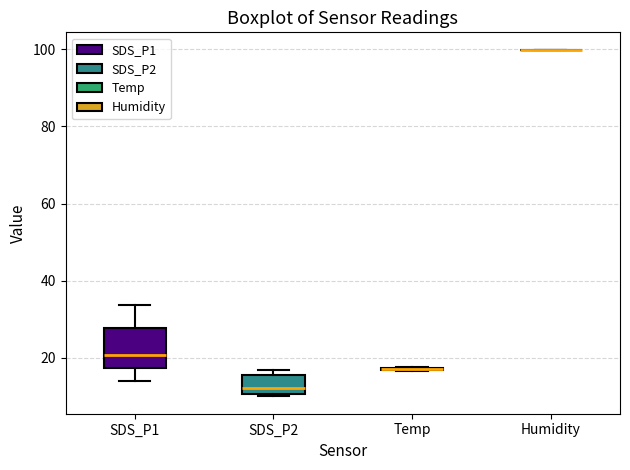

Where is the lower edge of the box for SDS_P1 on the y-axis? The values are not printed on the chart, so give them approximately, as read against the axis.

18